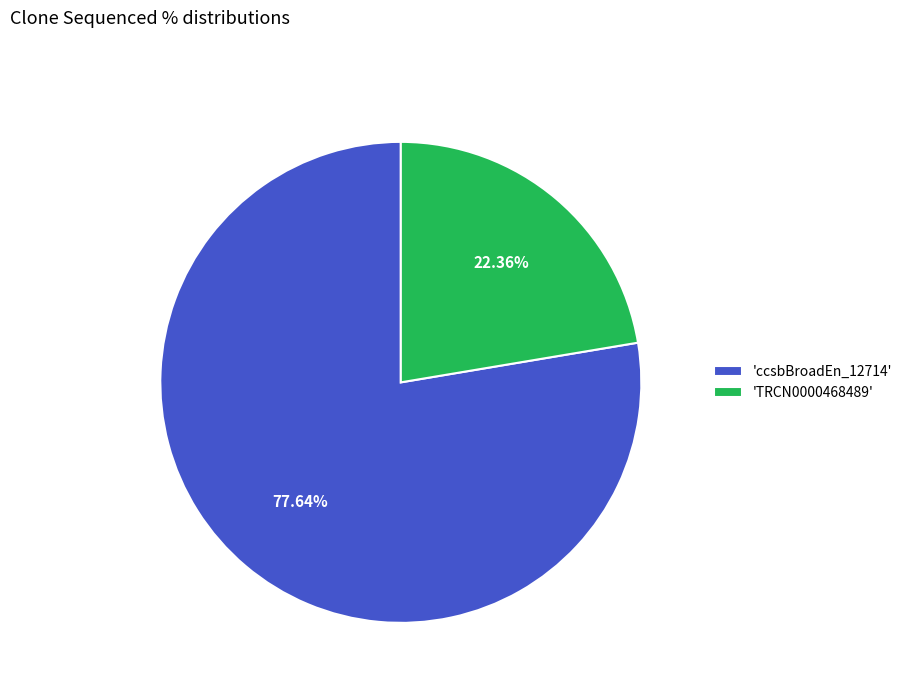

How many slices are in this pie chart?

2